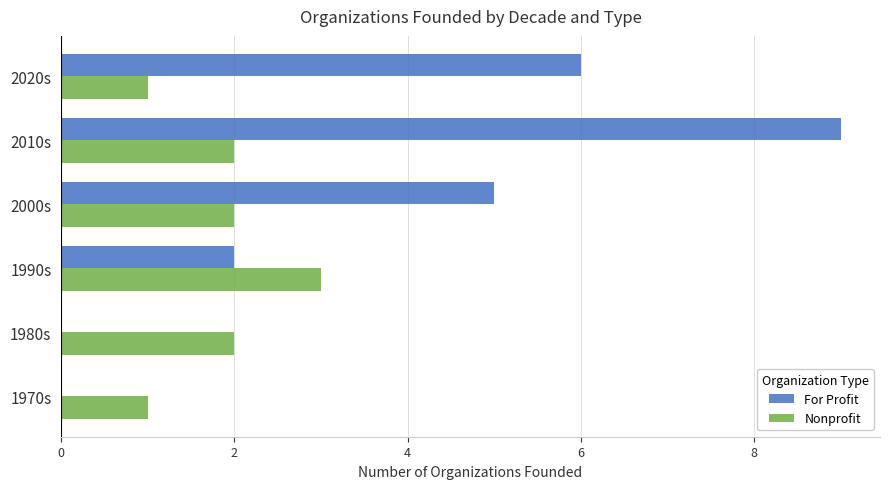

What is the sum of the Nonprofit values at 2000s and 1970s?

3